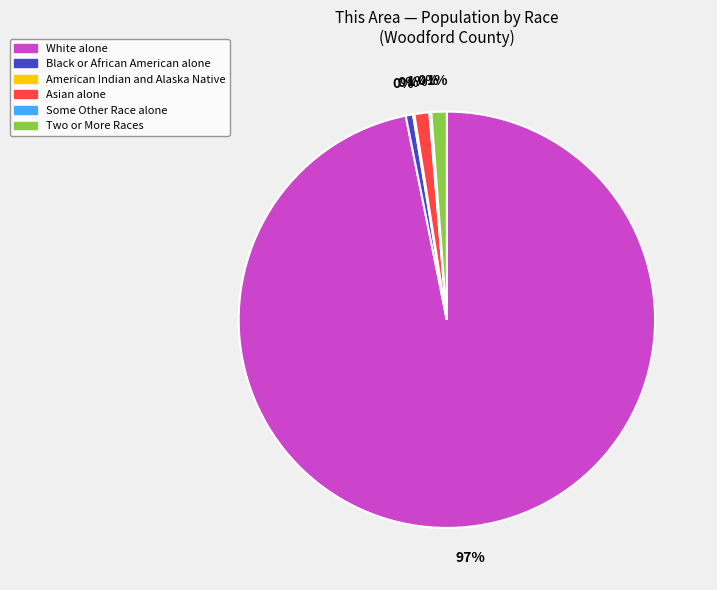

Between Asian alone and White alone, which is larger?

White alone